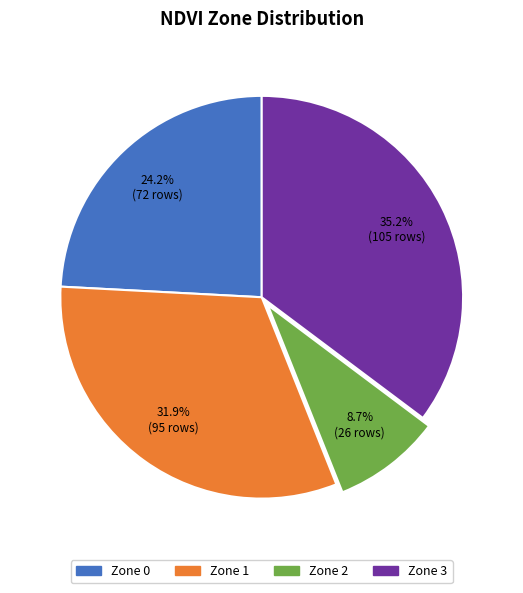

Is Zone 3 the majority of the pie?

No